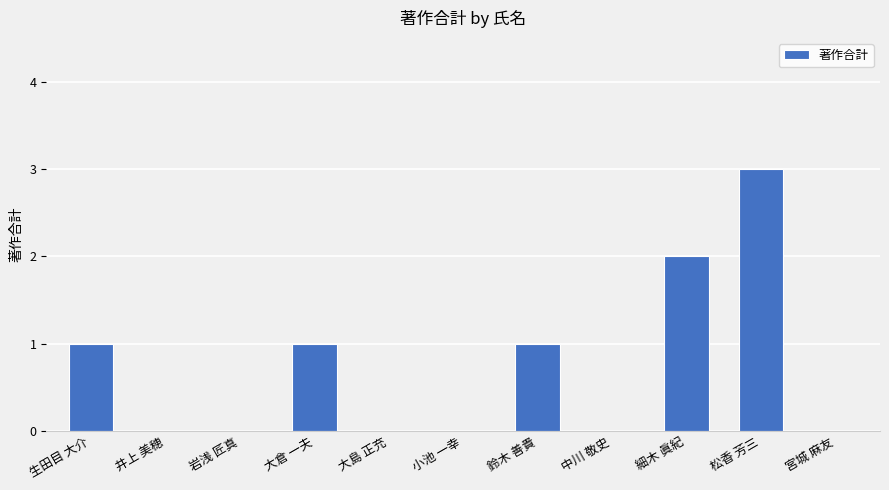

Which has a higher value, 細木 眞紀 or 岩浅 匠真?

細木 眞紀